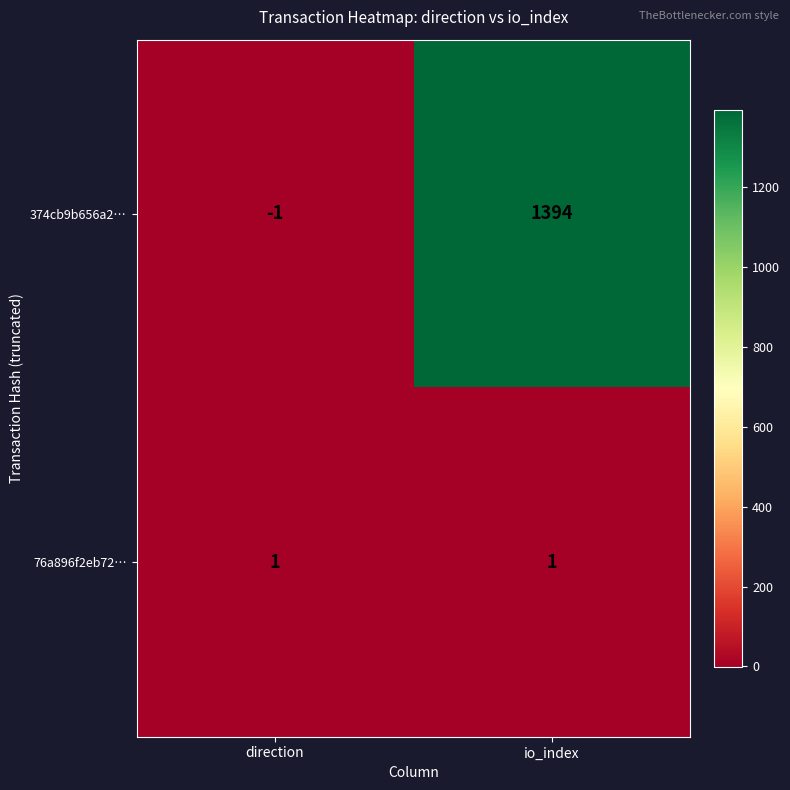

Reading left to right, what are all the values shown in this chart?

374cb9b656a2…: -1	1394
76a896f2eb72…: 1	1